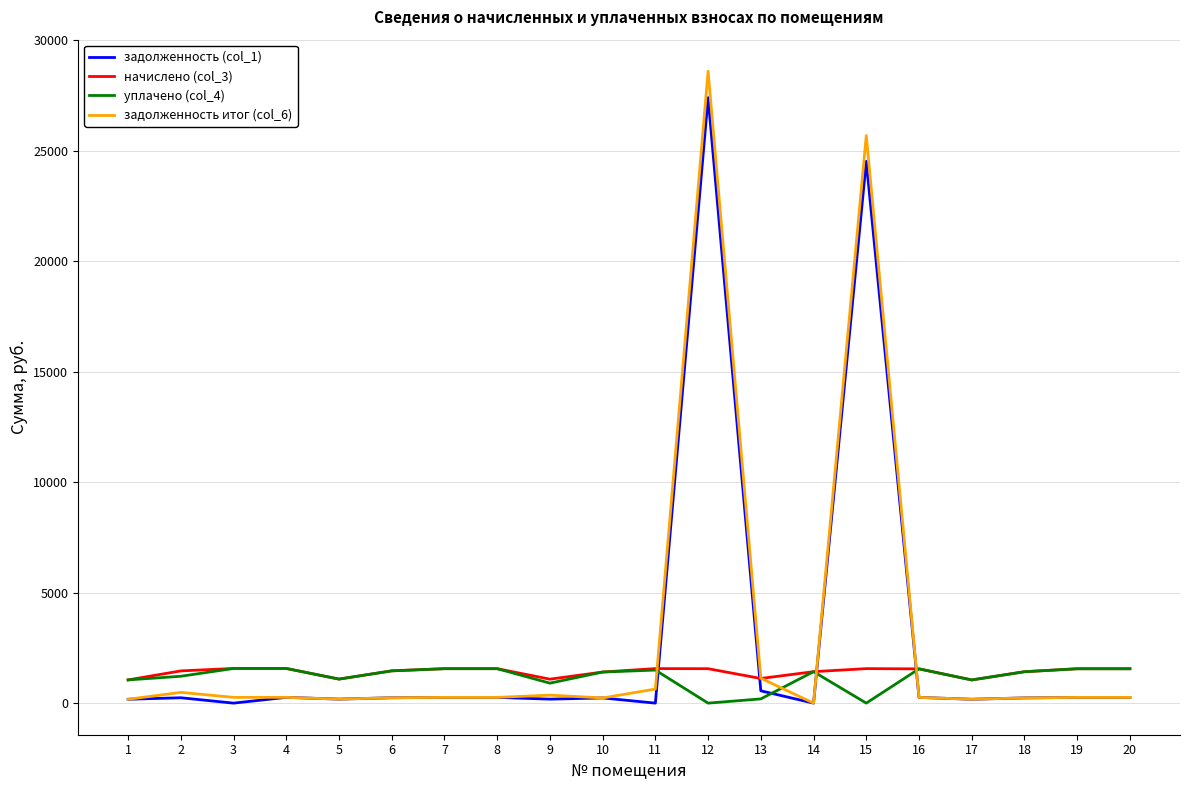

Is the value of задолженность (col_1) at 16 greater than the value of уплачено (col_4) at 7?

No